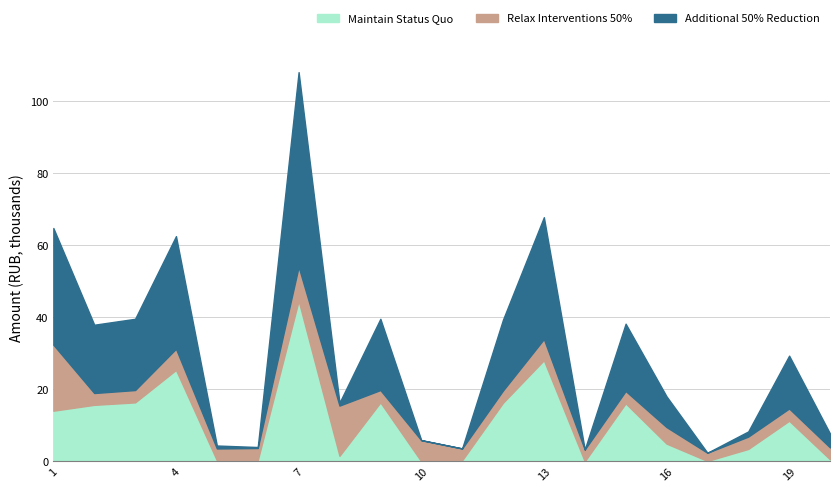

At which label does Maintain Status Quo first exceed 11274?

1